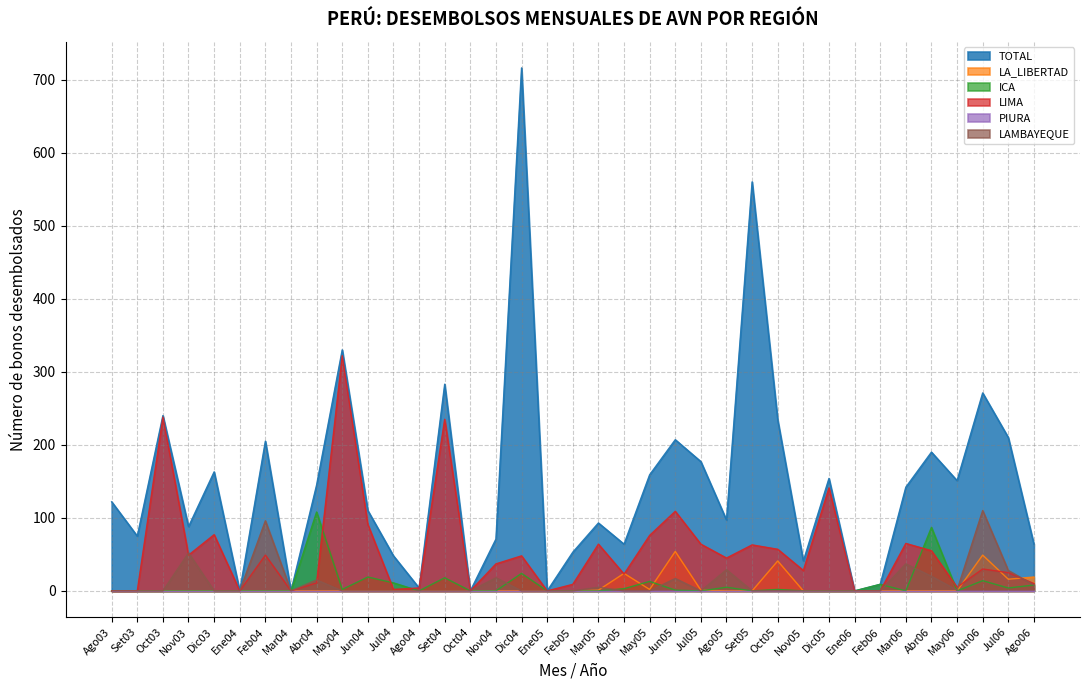

True or false: LIMA has more than 2 points higher than both neighbors.

True